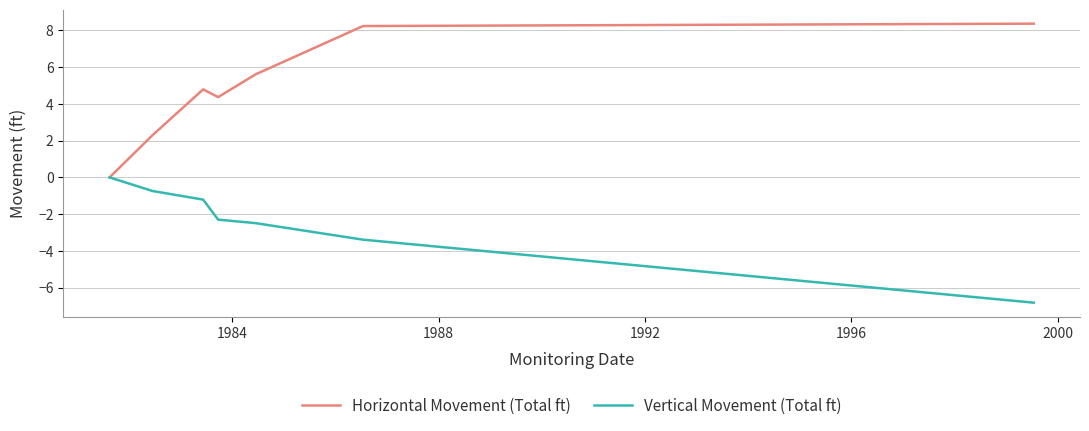

Which series has the widest spread of values?

Horizontal Movement (Total ft)